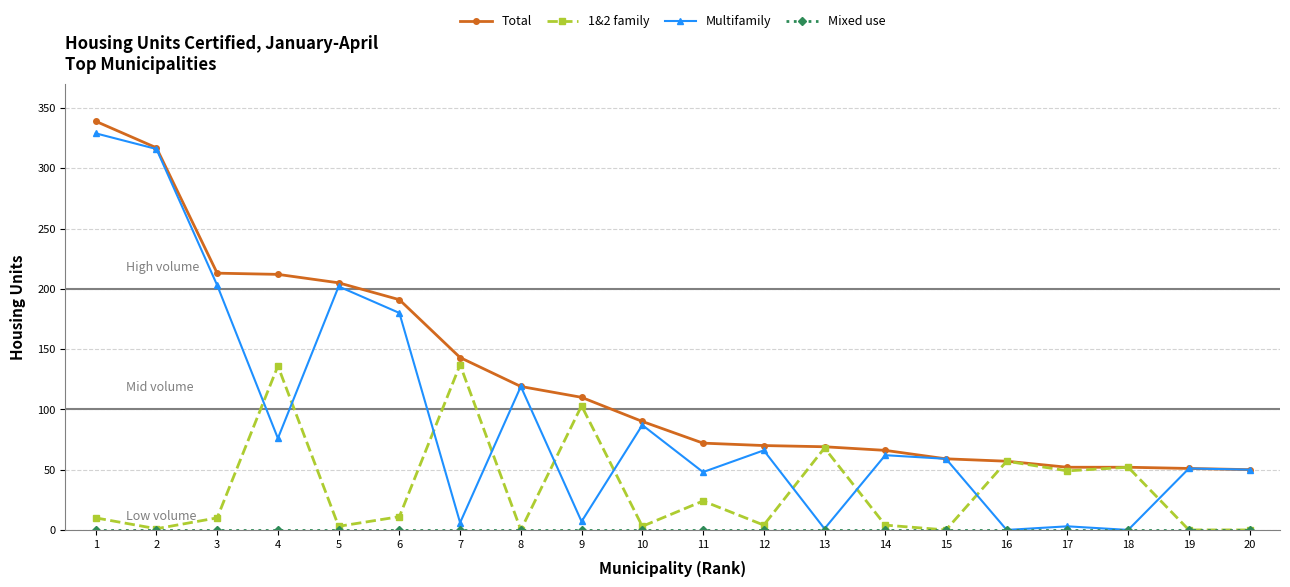

True or false: Multifamily and 1&2 family cross at least once.

True